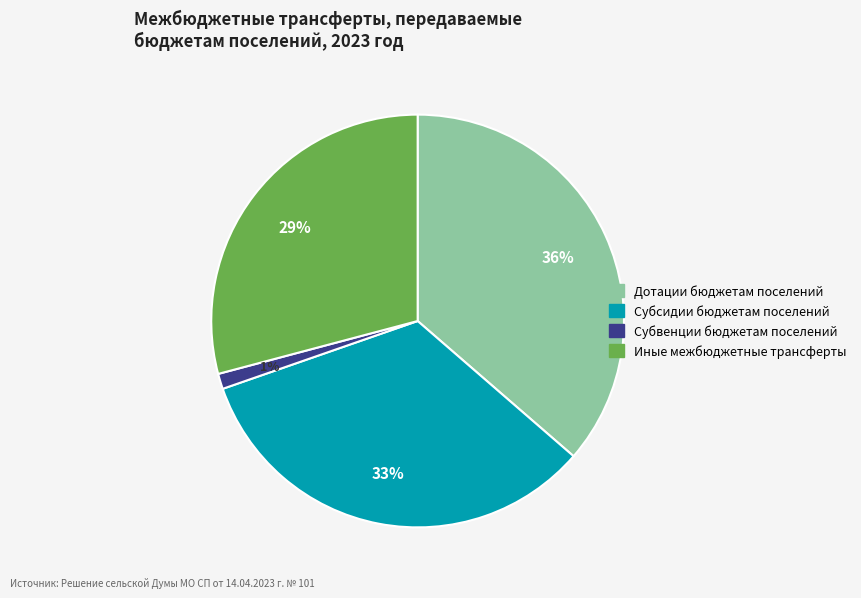

Does Дотации бюджетам поселений account for over 50% of the chart?

No